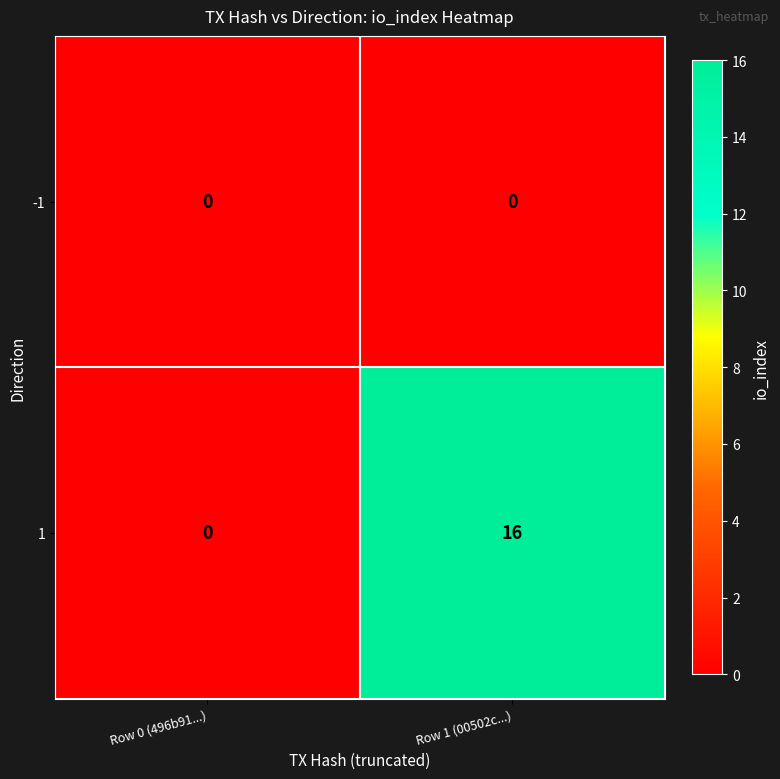

What is the sum of all 1 values?

16